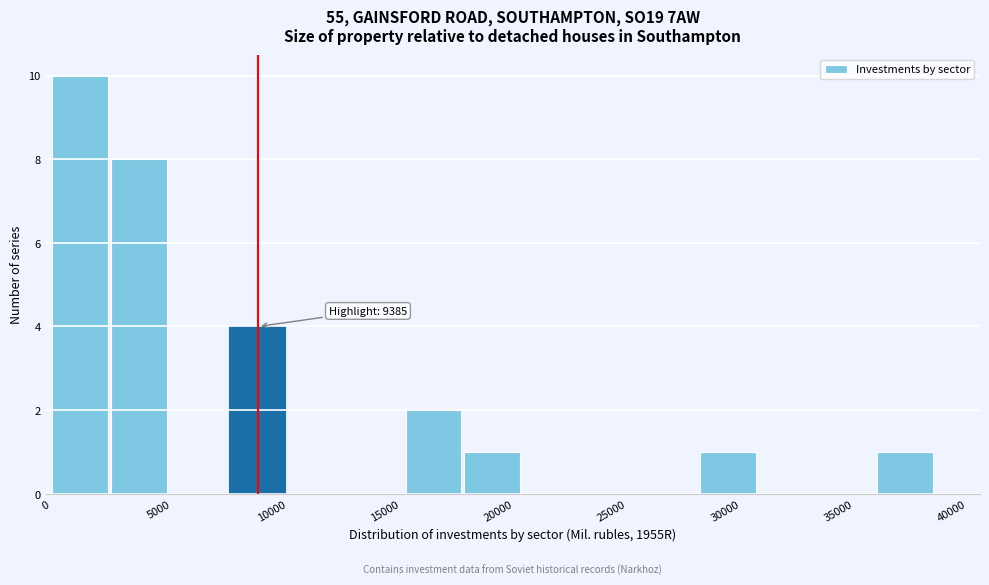

Which range on the x-axis has the tallest bar?

500 to 3000